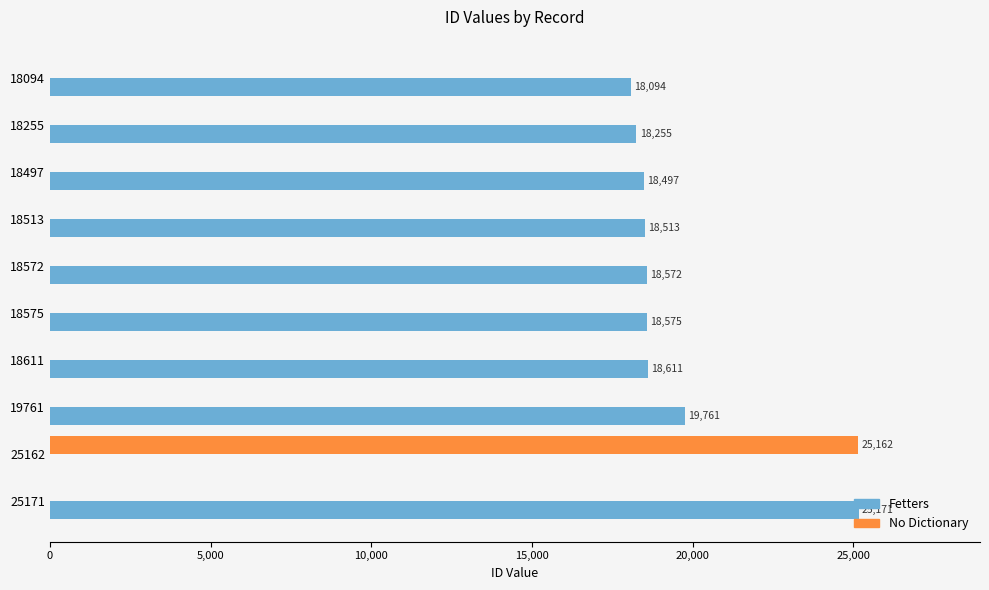

Which series changed the most between 18572 and 25162?

No Dictionary